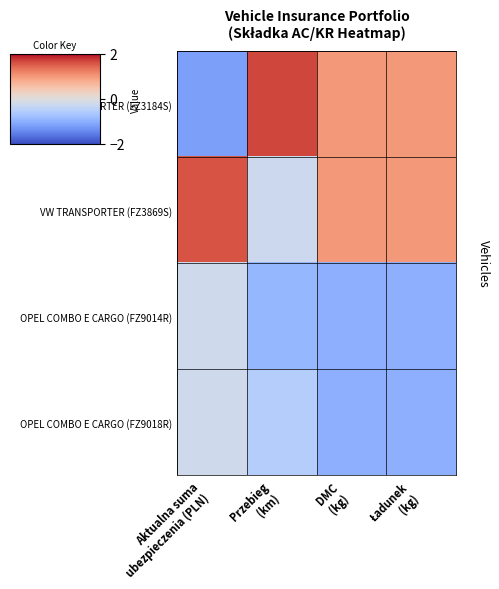

At which category does the chart reach its peak across all series?

Przebieg
(km)